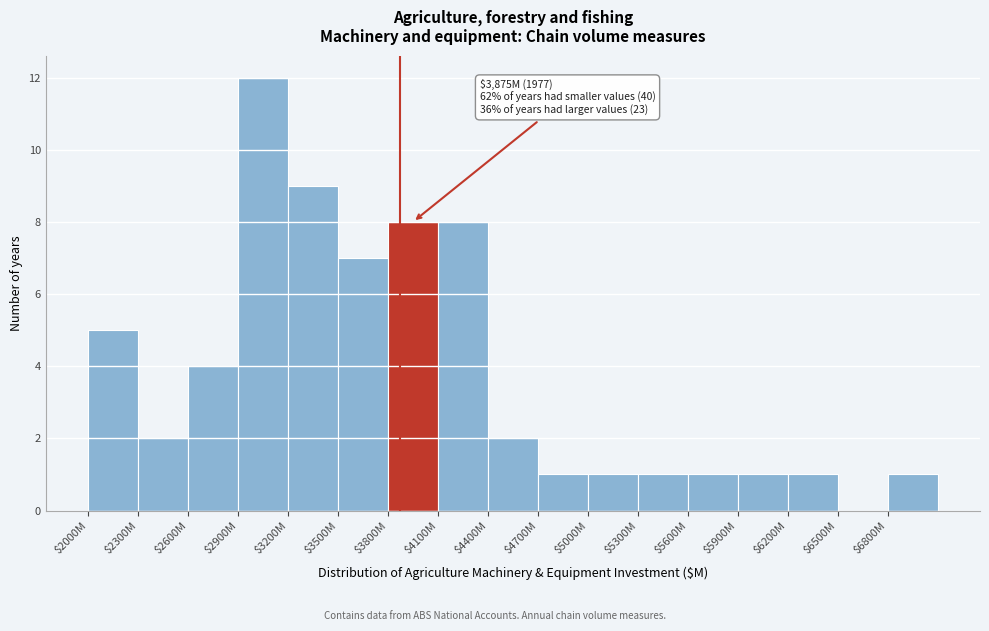

Is it true that the value at $5600M is 2?

False